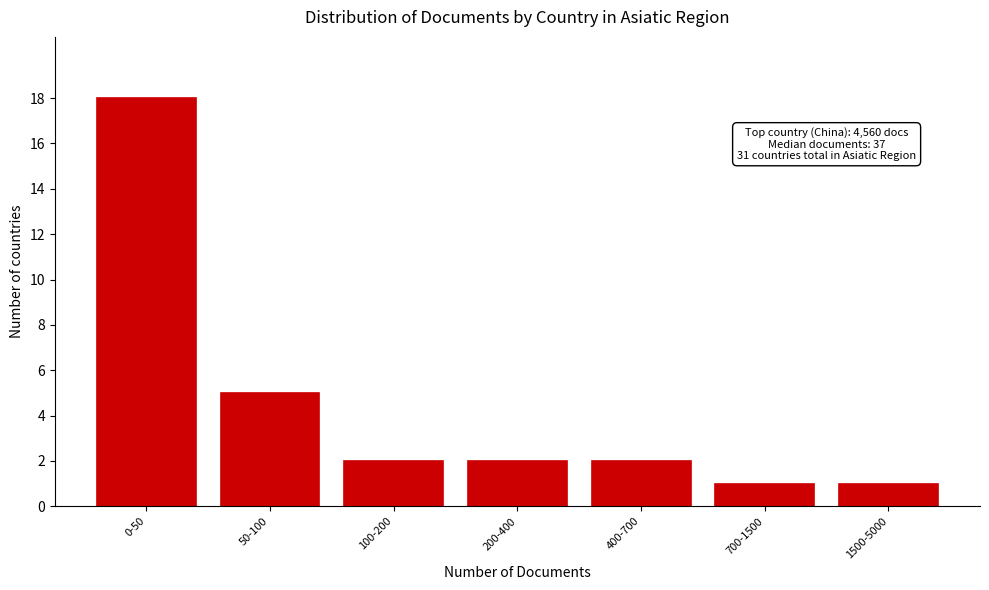

Reading left to right, transcribe all the data shown in this chart.

18	5	2	2	2	1	1